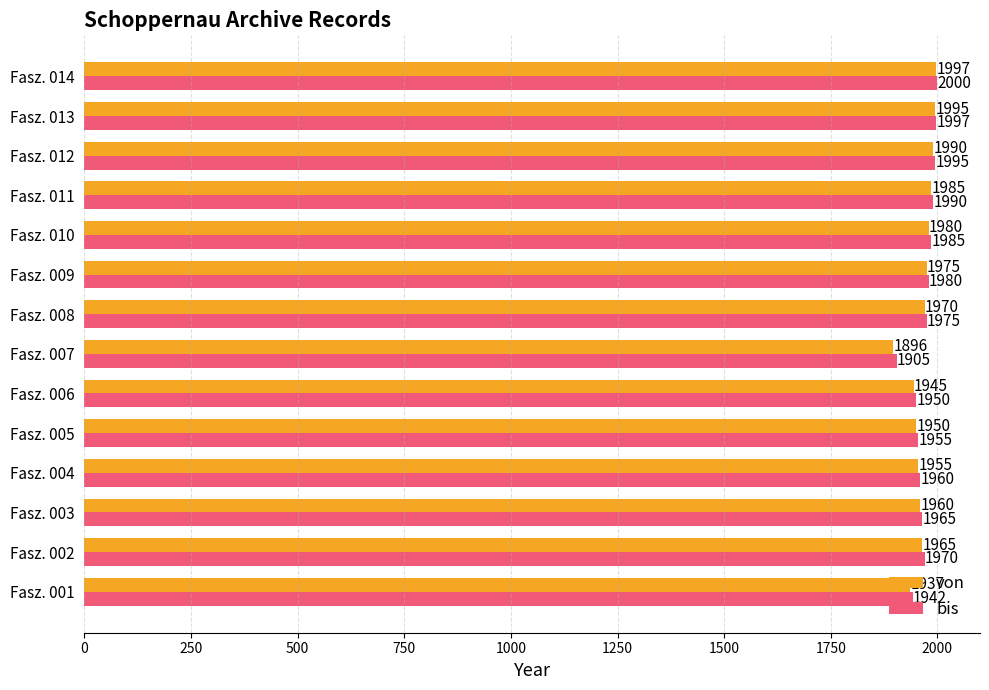

Which series has the largest total across all categories?

bis